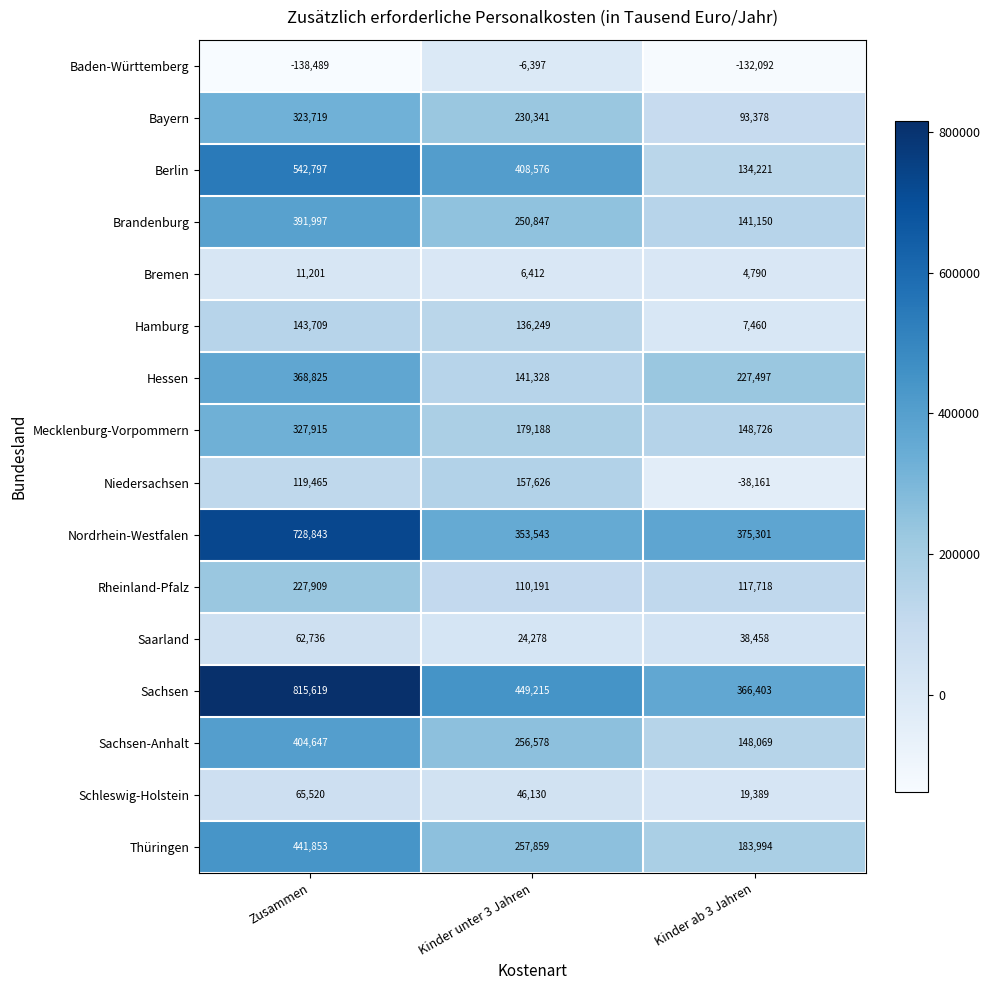

Which series has the largest range (max minus min)?

Sachsen